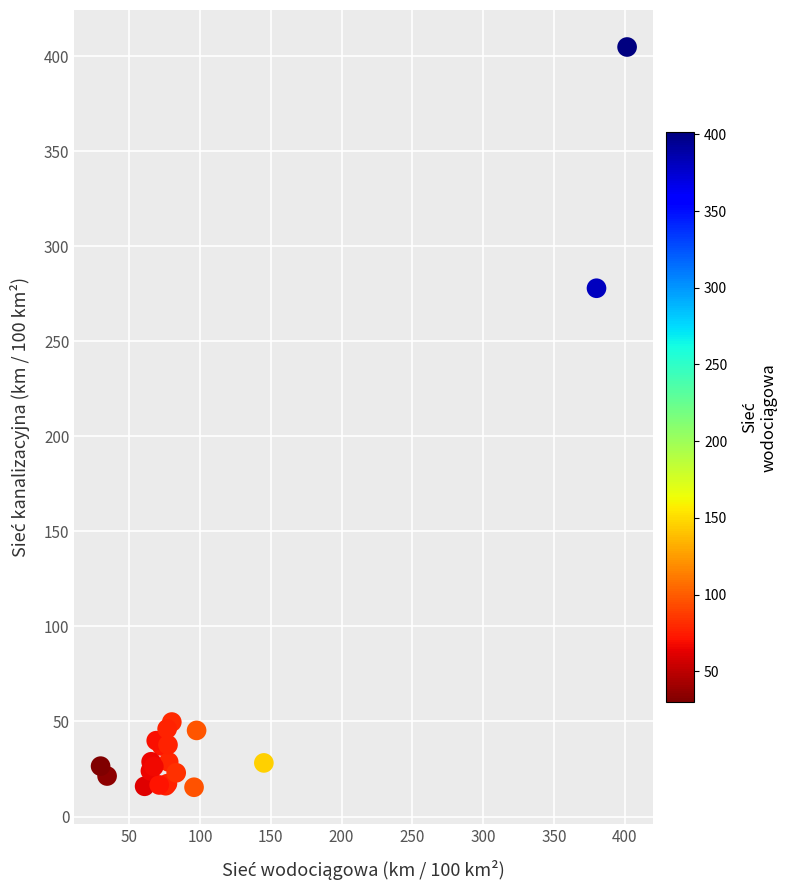

What Y value in the scatter plot is closest to 210?

277.9